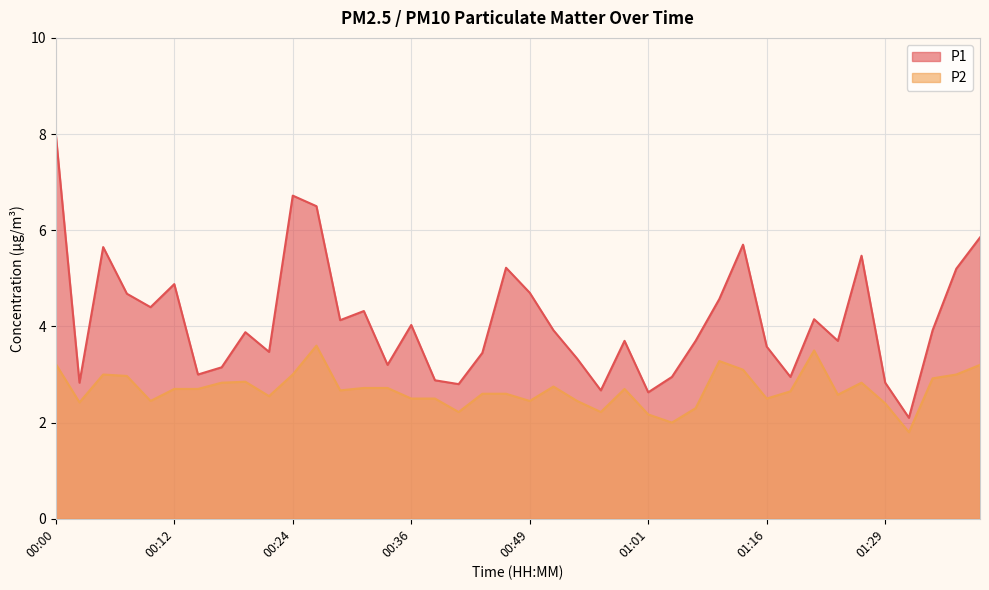

True or false: P2 and P1 intersect in this chart.

False